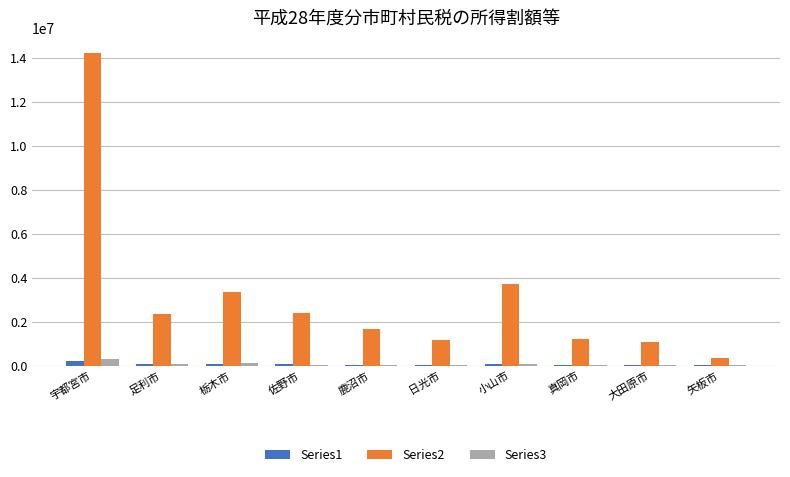

What are all the series names shown in the legend?

Series1, Series2, Series3